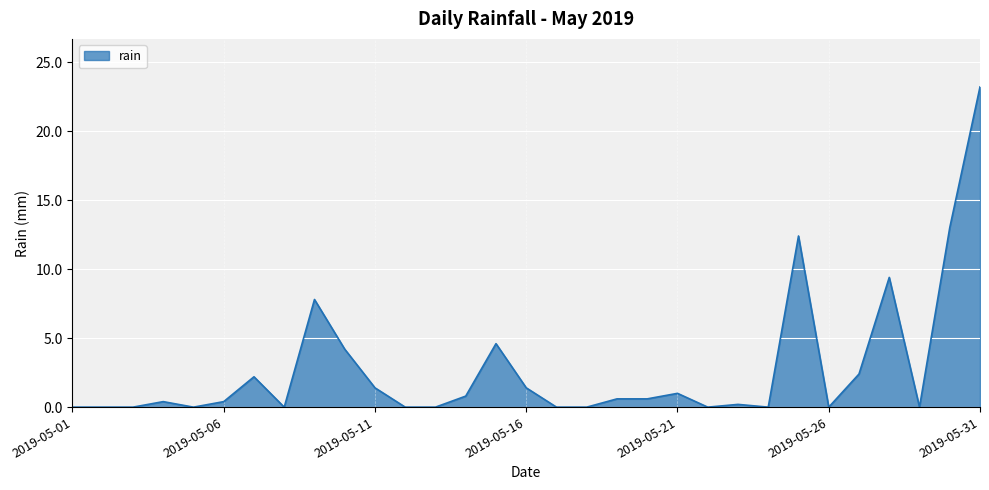

Does the chart have visible grid lines?

Yes